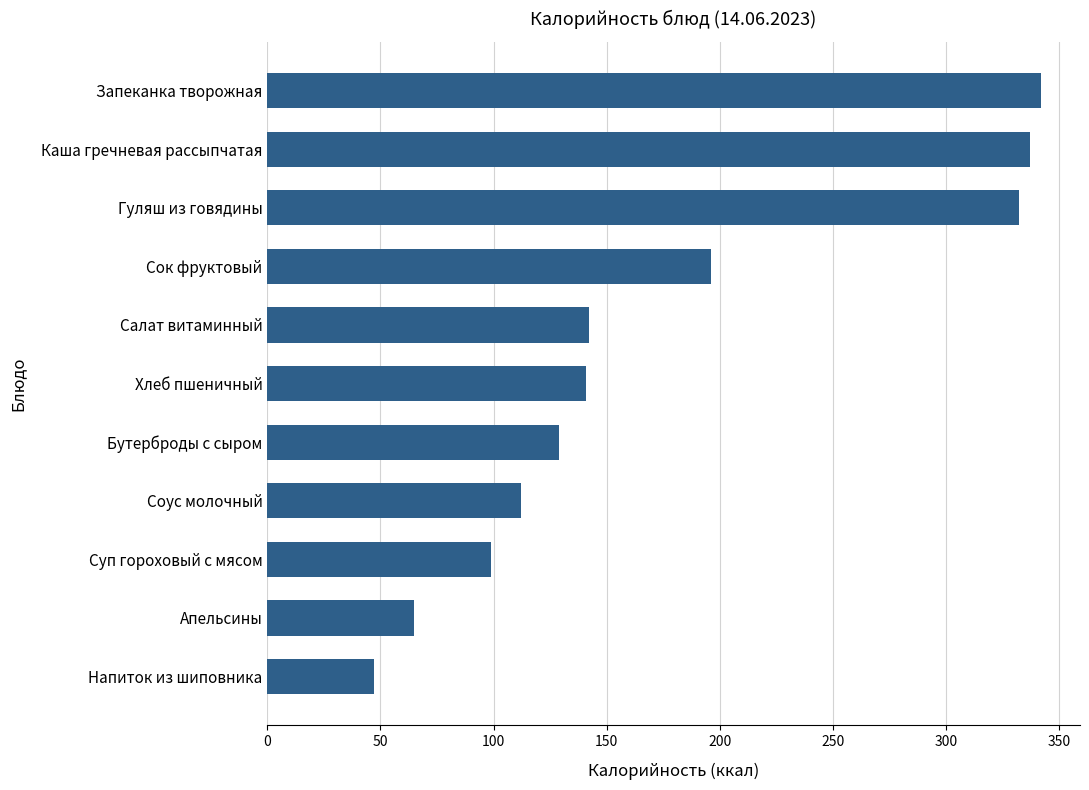

What is the change in value from Гуляш из говядины to Хлеб пшеничный?

-191